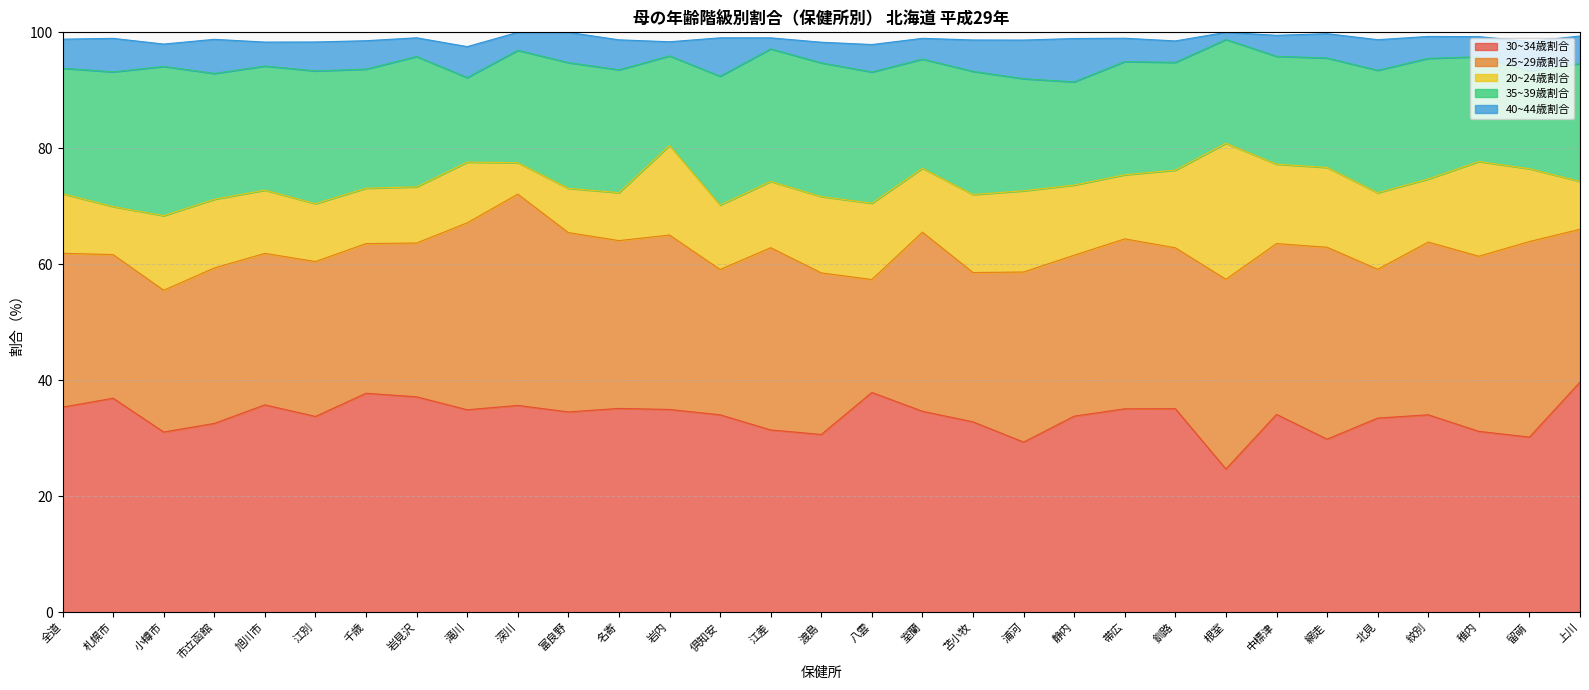

At which label is 40~44歳割合 closest to 4?

帯広